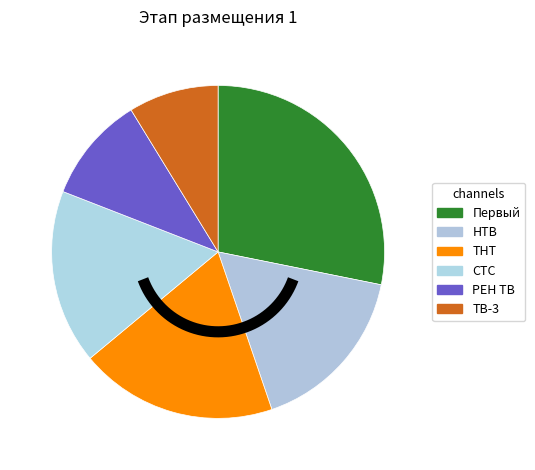

What percentage is the РЕН ТВ slice, to the nearest percent?

10%